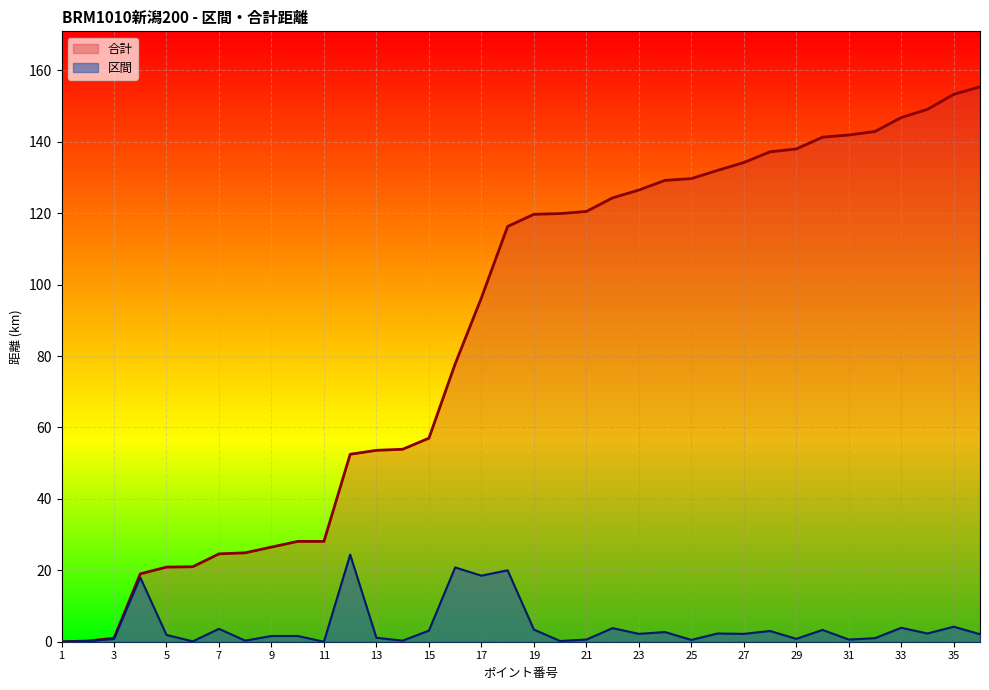

What is the spread (max minus min) of values at 36?

153.3